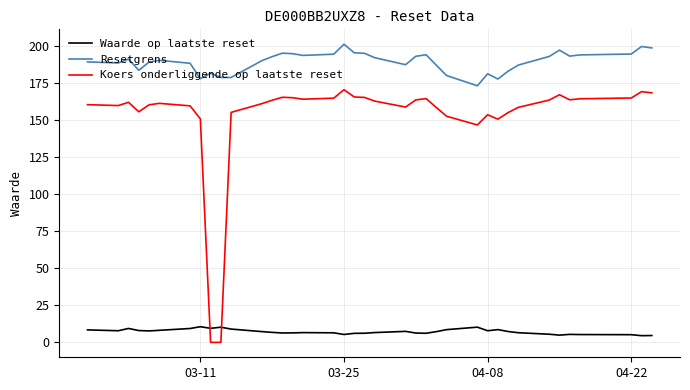

Which series has the largest range (max minus min)?

Koers onderliggende op laatste reset